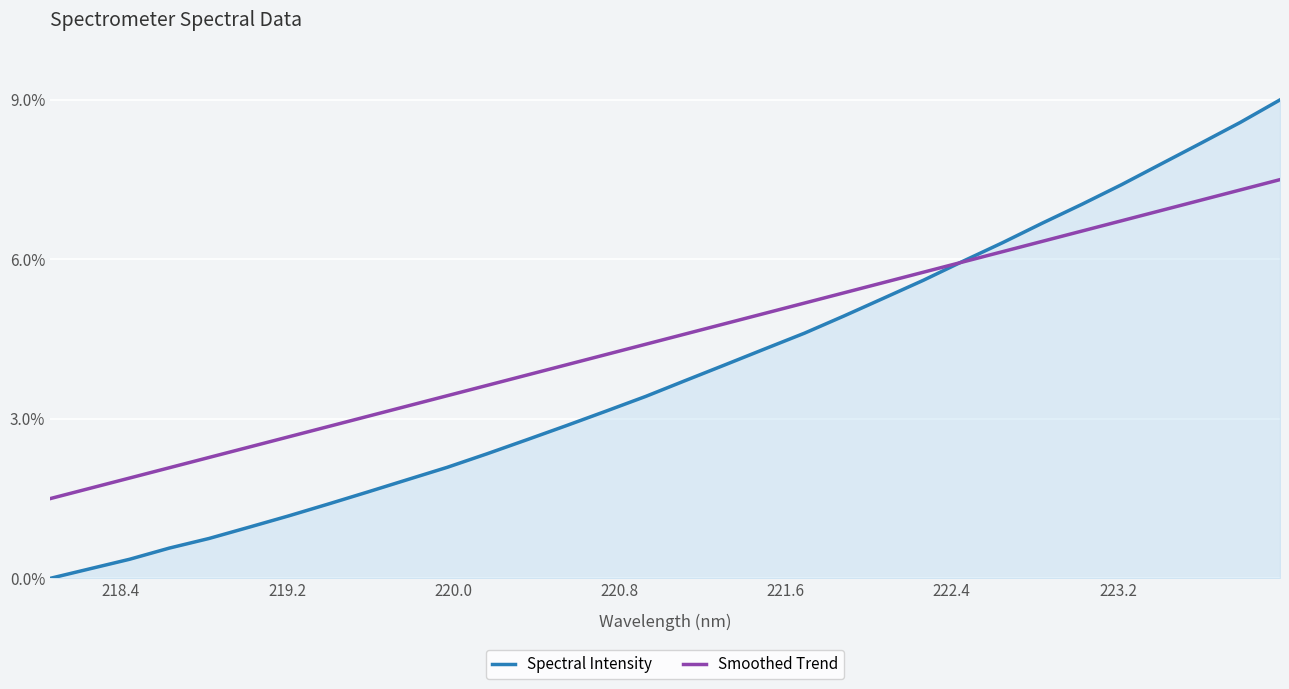

What is the maximum value for Spectral Intensity?

9.0